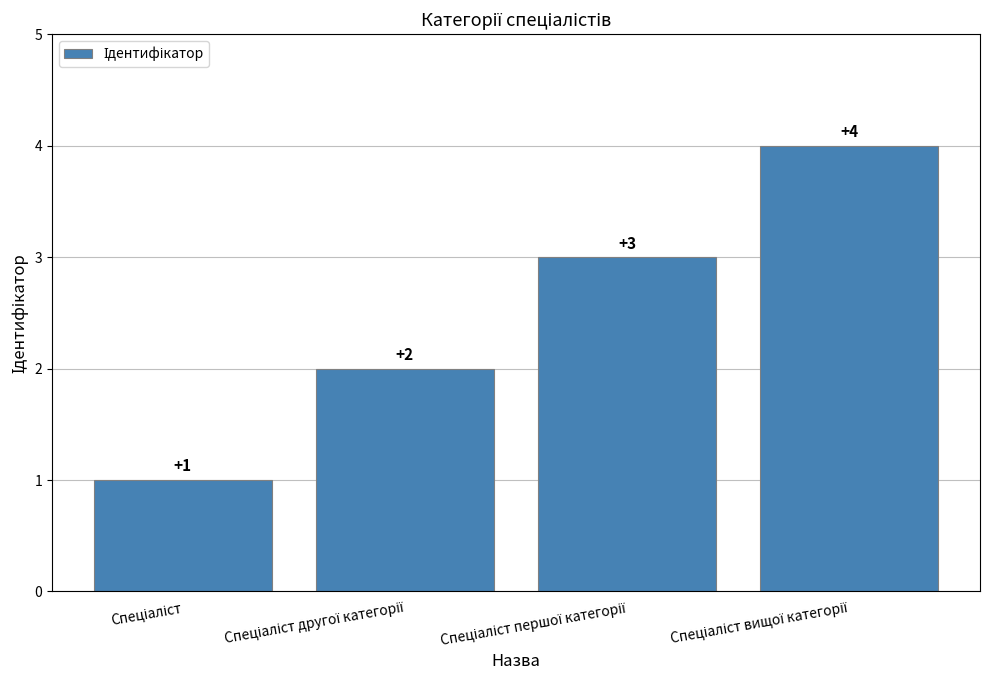

How many data points does each series have?

4